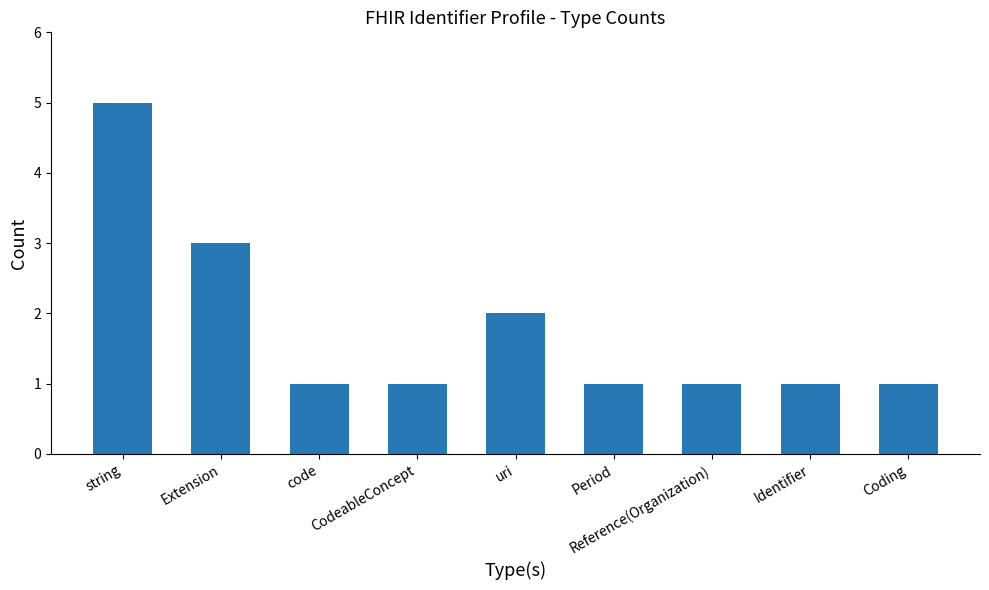

What is the value of the 7th bar from the left?

1